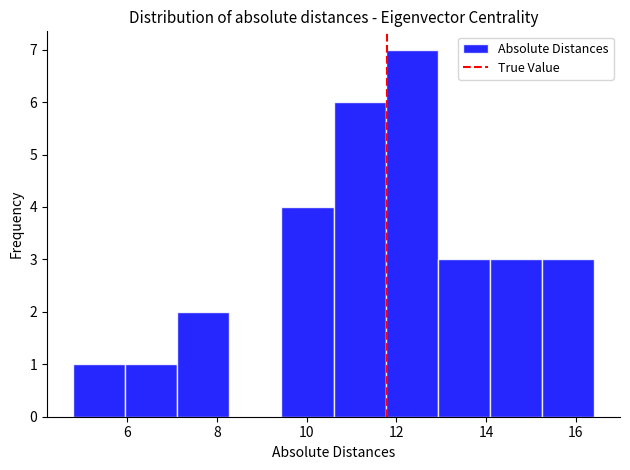

Which range on the x-axis has the tallest bar?

11.76 to 12.92